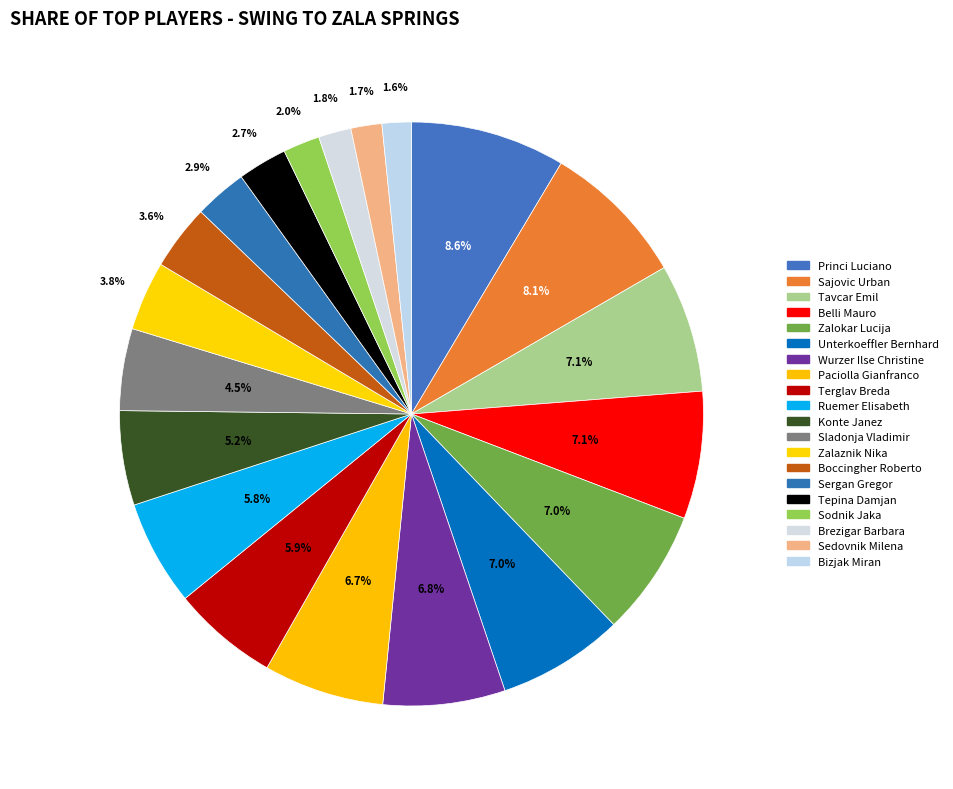

How many segments does this pie chart have?

20